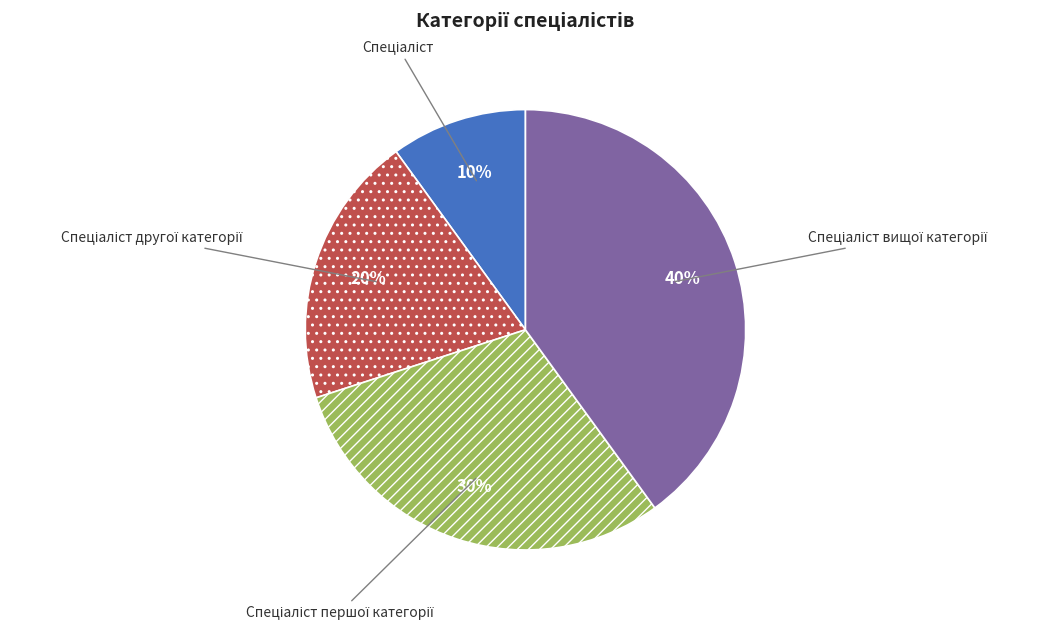

Is there a majority slice in this chart?

No